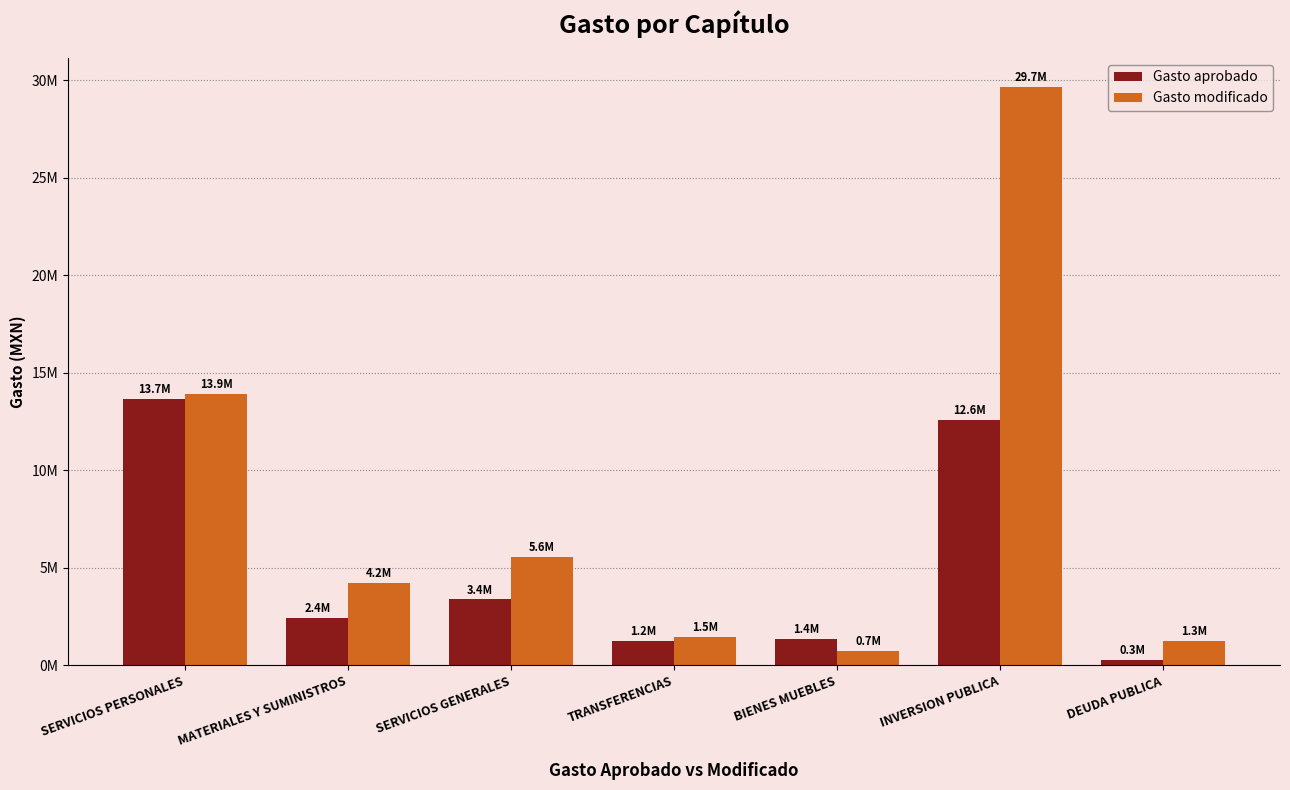

What is the sum of the Gasto aprobado values at SERVICIOS PERSONALES and TRANSFERENCIAS?

14909743.1